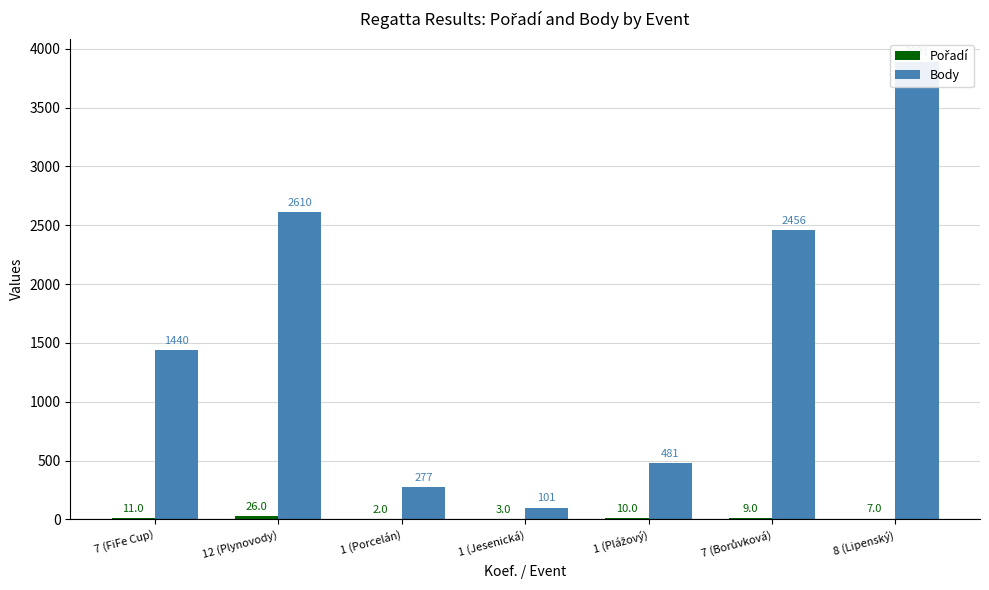

What are all the series names shown in the legend?

Pořadí, Body